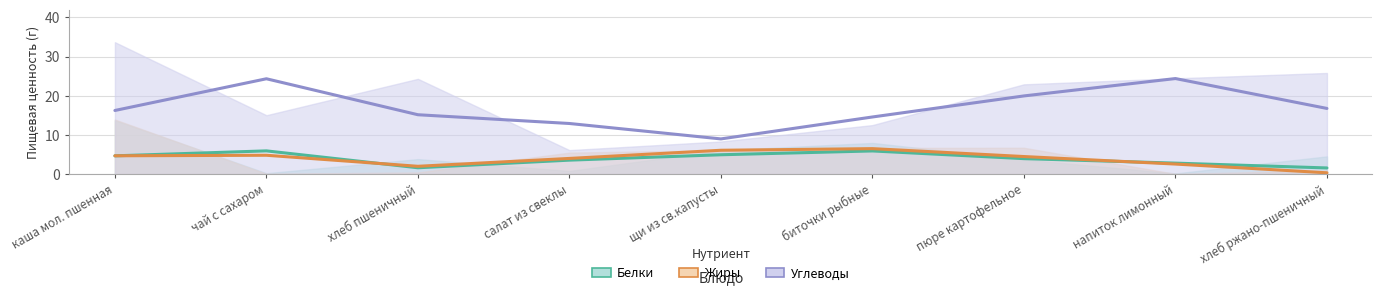

What are all the series names shown in the legend?

Белки, Жиры, Углеводы